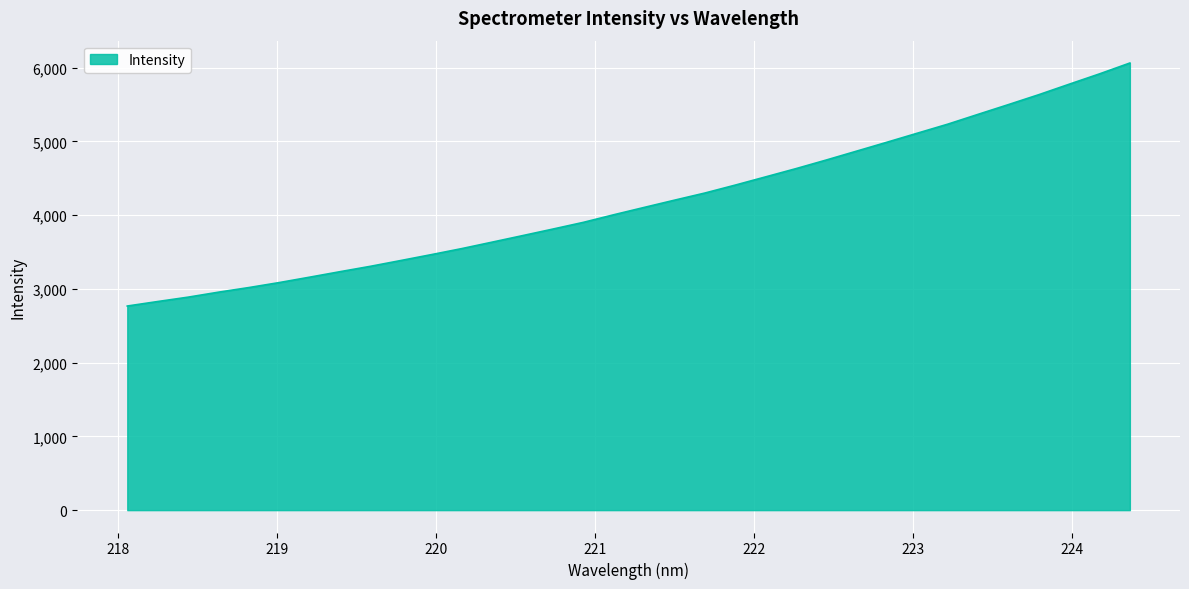

How many series are shown in this chart?

1